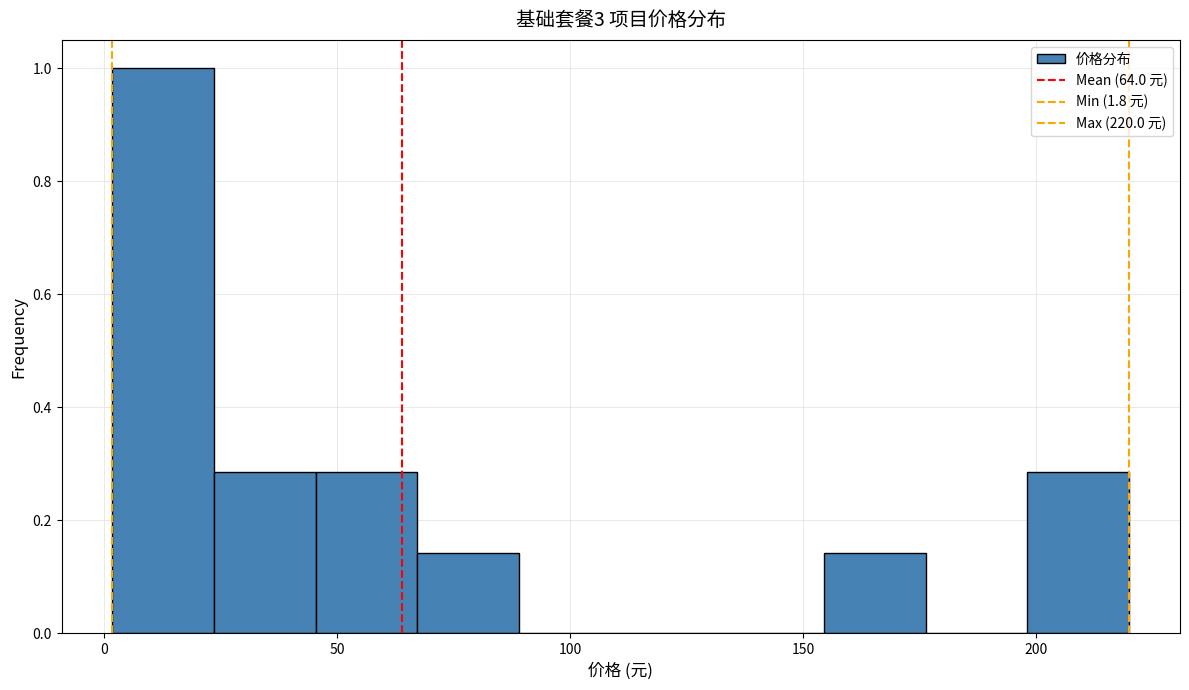

Reading left to right, list every bar in this chart as the range it spans on the x-axis followed by its height. Neither the bar edges nor the heights are printed on the chart, so give them approximately, as read against the axes.

0 to 25: 1.00
25 to 45: 0.28
45 to 65: 0.28
65 to 90: 0.14
90 to 110: 0
110 to 135: 0
135 to 155: 0
155 to 175: 0.14
175 to 200: 0
200 to 220: 0.28